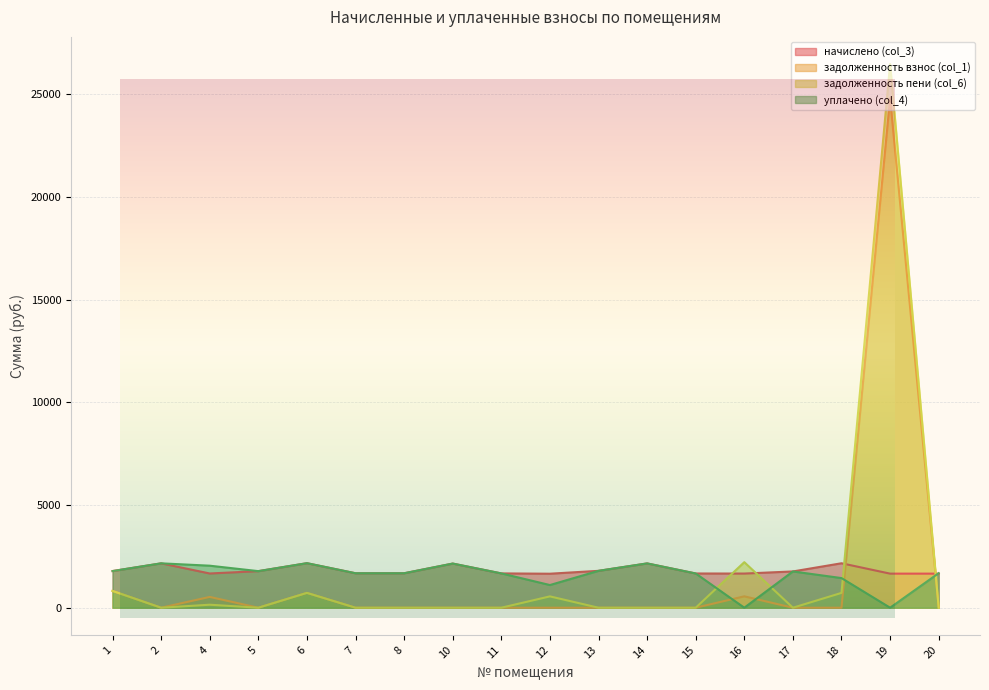

Reading left to right, extract all data points from this chart.

начислено (col_3): 1=1784.5	2=2160.6	4=1666.5	5=1780.8	6=2167.9	7=1677.6	8=1677.6	10=2149.5	11=1670.2	12=1655.5	13=1795.6	14=2156.9	15=1666.5	16=1662.8	17=1766.1	18=2164.3	19=1659.2	20=1659.2
задолженность взнос (col_1): 1=817.0	2=0.0	4=525.5	5=0.0	6=722.6	7=0.0	8=0.0	10=0.0	11=0.0	12=0.0	13=0.0	14=0.0	15=0.0	16=554.3	17=0.0	18=0.0	19=24806.0	20=21.8
задолженность пени (col_6): 1=817.0	2=0.0	4=146.3	5=0.0	6=722.6	7=0.0	8=0.0	10=0.0	11=0.0	12=551.8	13=0.0	14=0.0	15=0.0	16=2217.1	17=0.0	18=721.4	19=26465.1	20=0.0
уплачено (col_4): 1=1784.5	2=2160.6	4=2045.7	5=1780.8	6=2167.9	7=1677.6	8=1677.6	10=2149.5	11=1670.2	12=1103.6	13=1795.6	14=2156.9	15=1666.5	16=0.0	17=1766.1	18=1442.8	19=0.0	20=1681.9